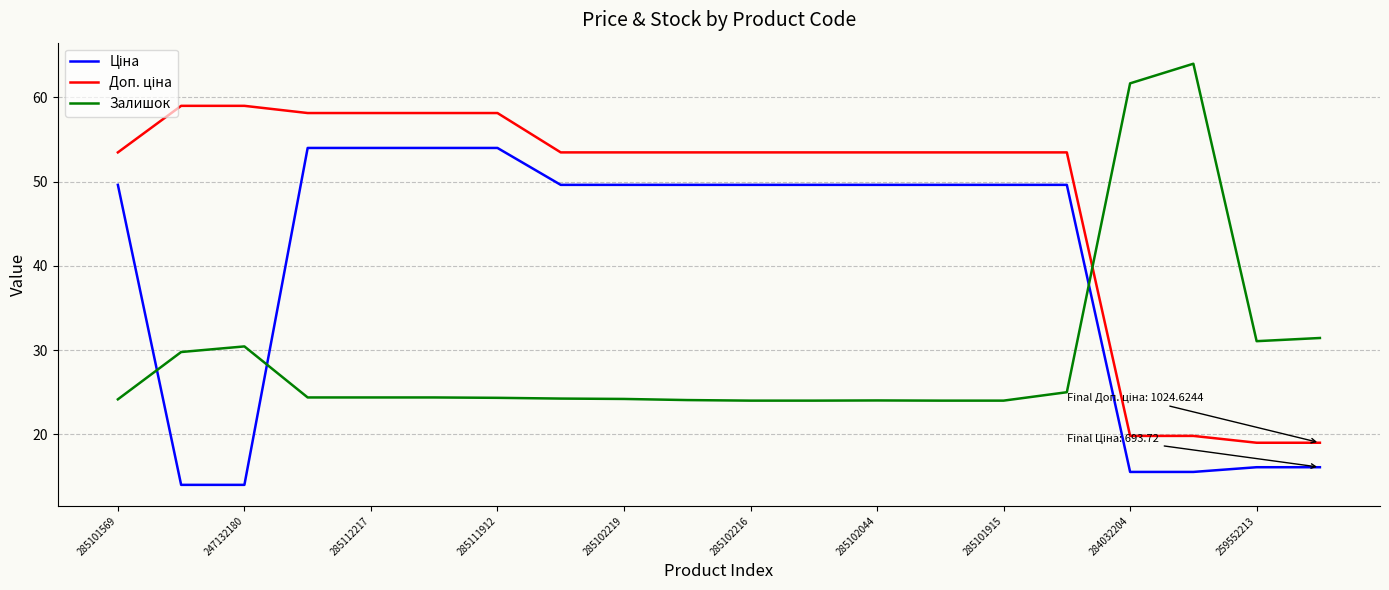

What is the spread (max minus min) of values at 285102044?

29.5